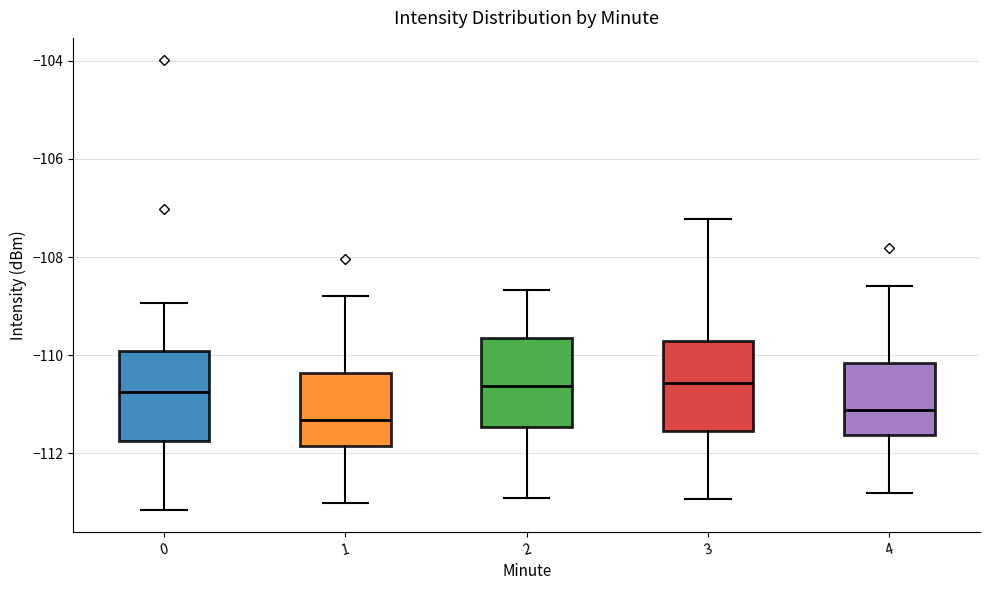

Where does the median line of the box at x = 0 sit on the y-axis? The values are not printed on the chart, so give them approximately, as read against the axis.

-110.8